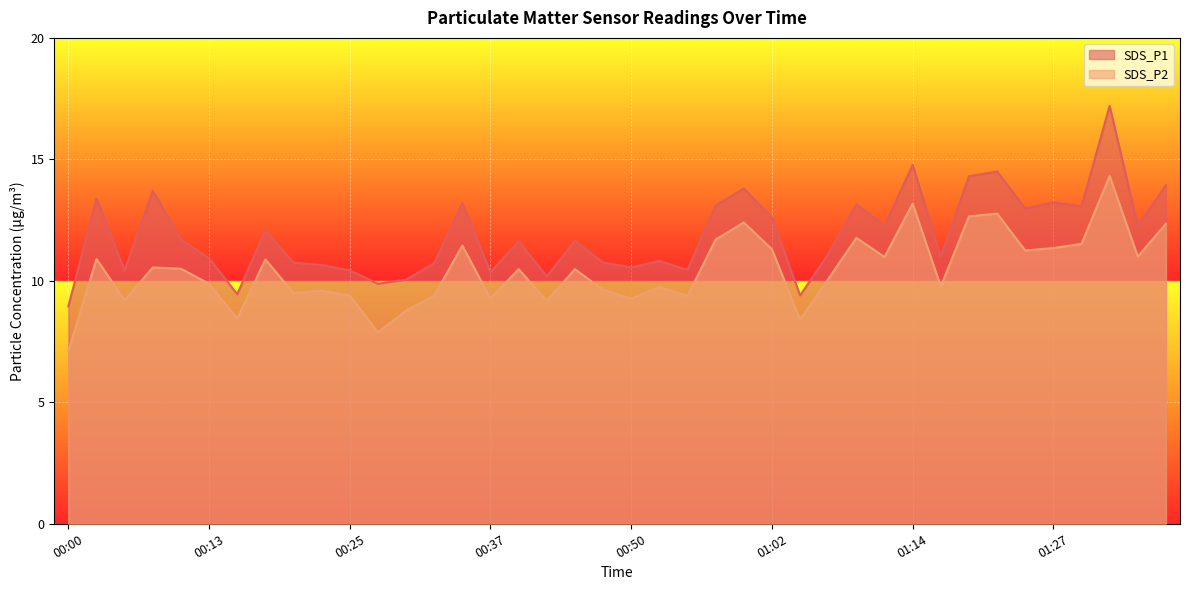

How many values in the SDS_P1 series exceed 11?

22